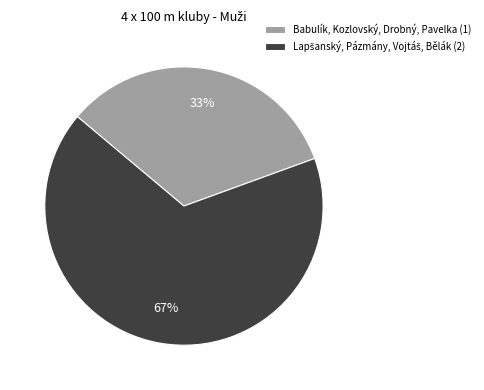

The Babulík, Kozlovský, Drobný, Pavelka (1) slice represents 33% of the pie. True or false?

True